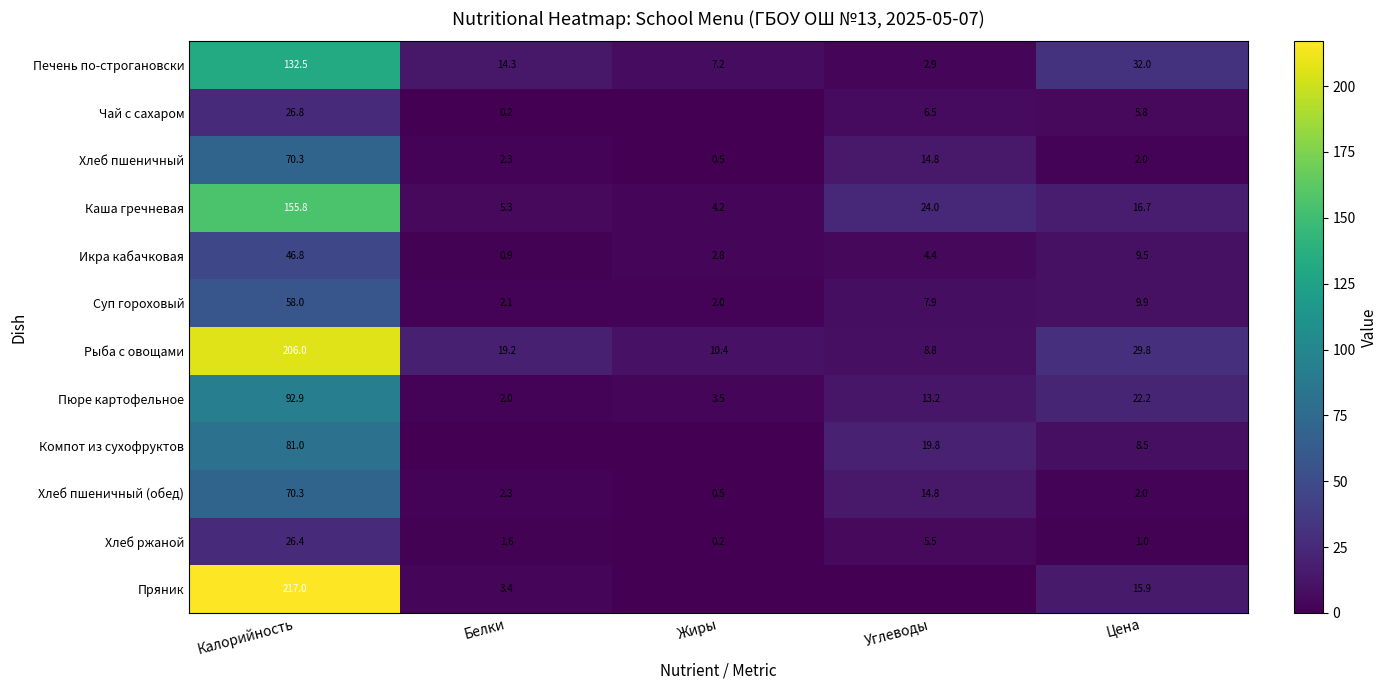

What is the spread (max minus min) of values at Белки?

19.2